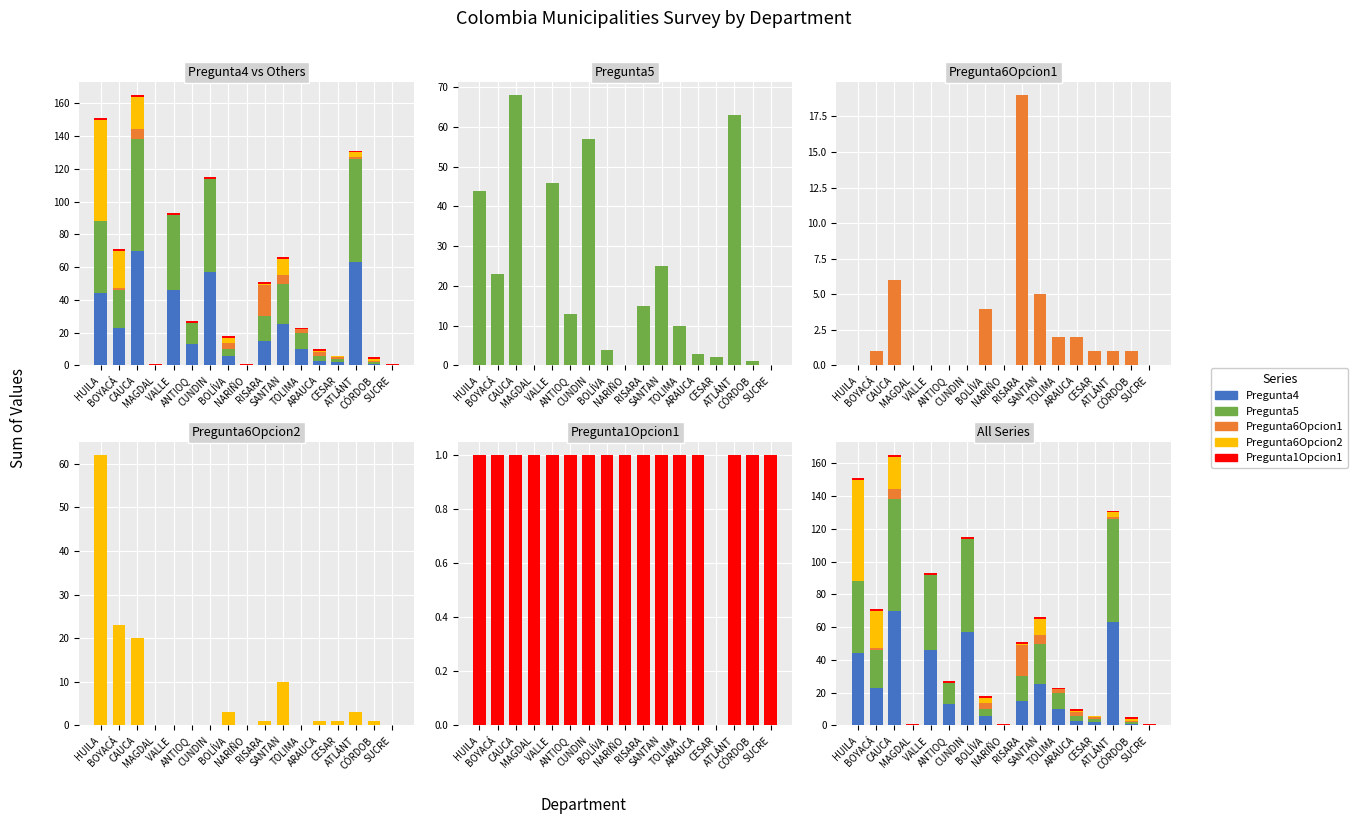

What position from the right is SUCRE?

1